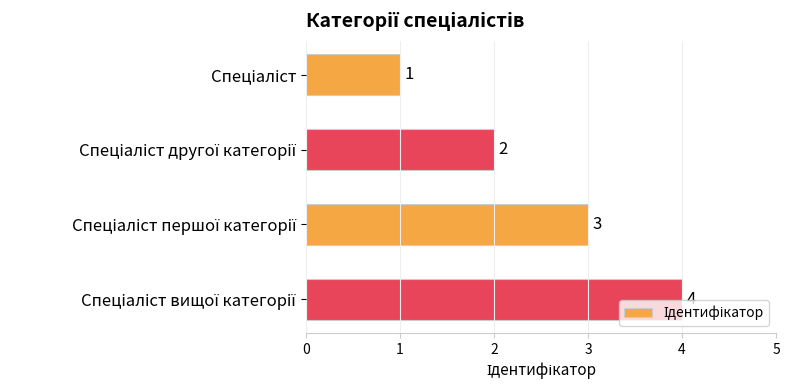

How many data points are less than 3?

2